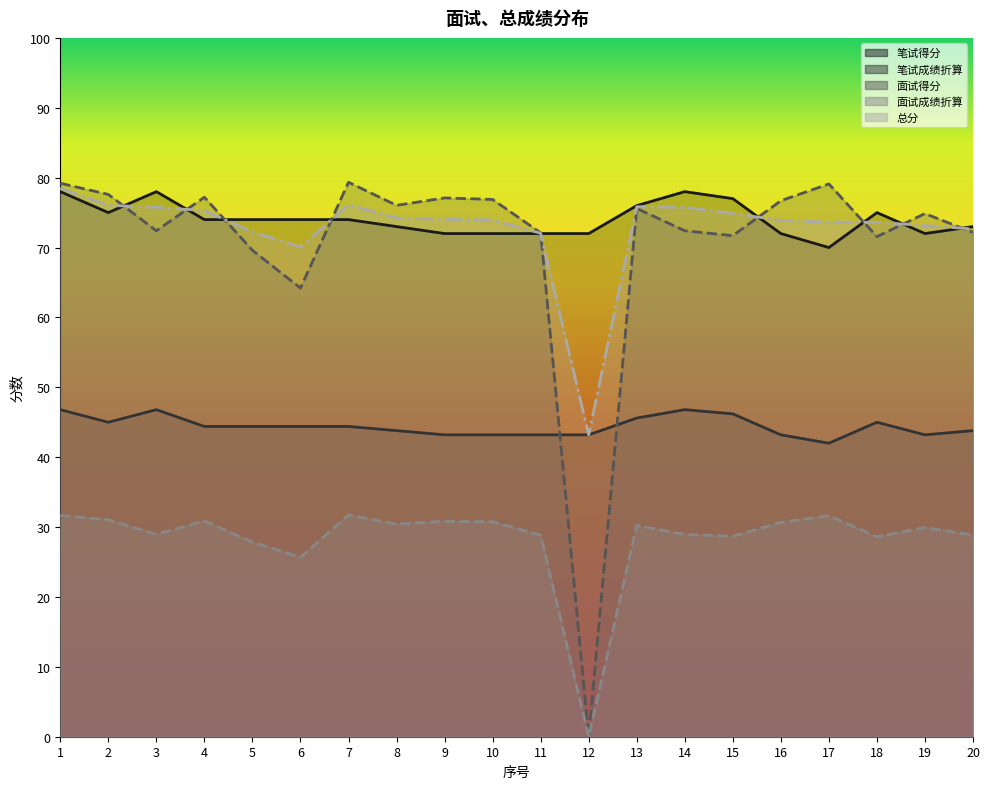

Where do 笔试成绩折算 and 面试得分 first cross each other?

11 and 12